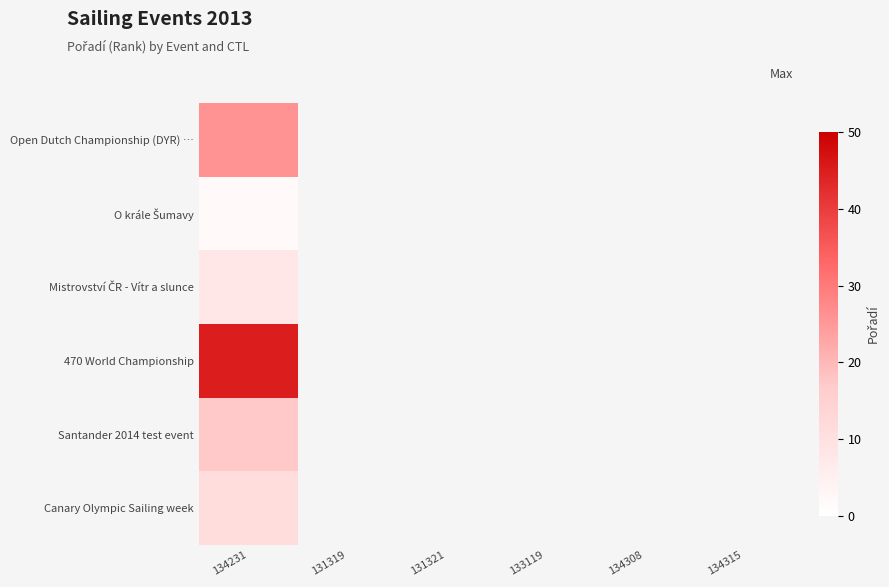

How many distinct data groups are displayed?

6